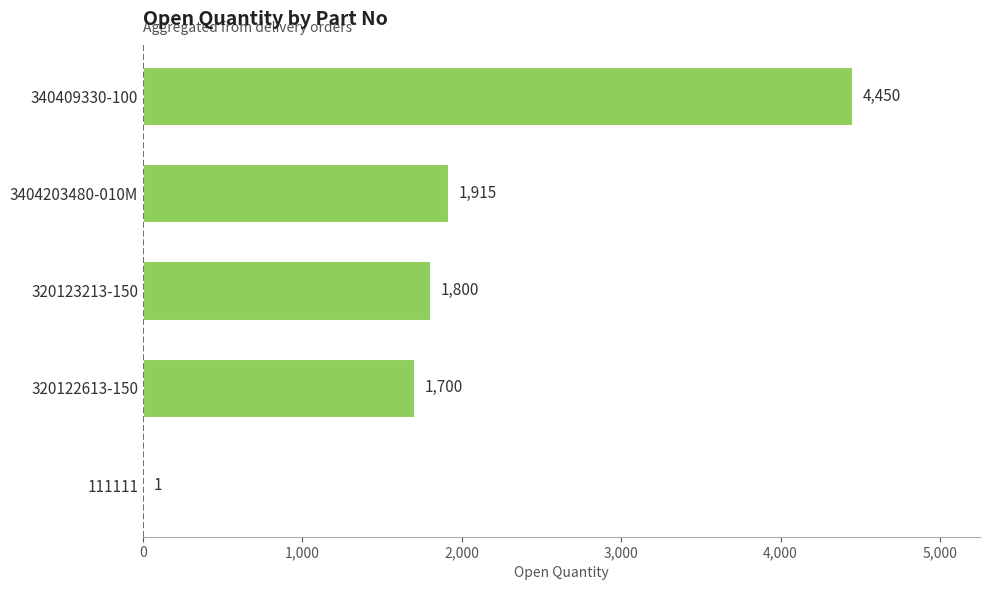

Where is the data nearest to the value 2225?

3404203480-010M